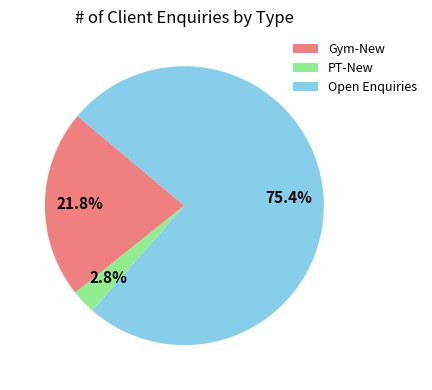

Is it true that Open Enquiries is 64% of the pie?

False